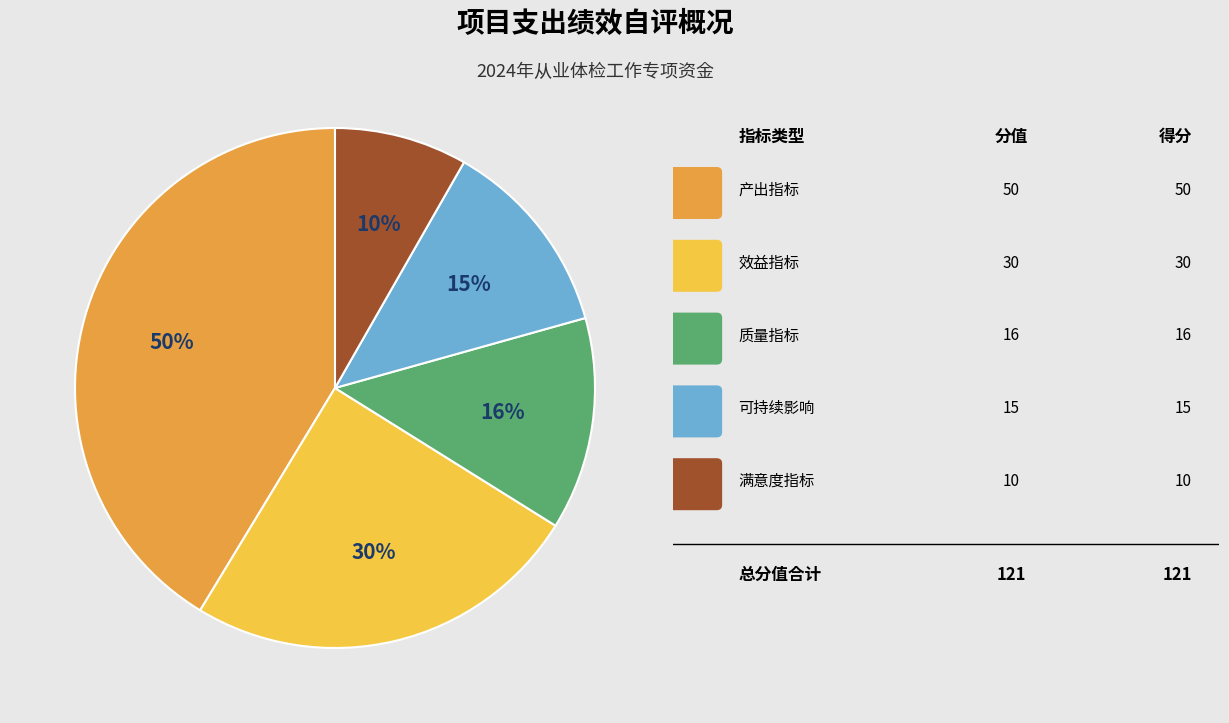

What is the total percentage of 可持续影响 and 质量指标?

25.6%